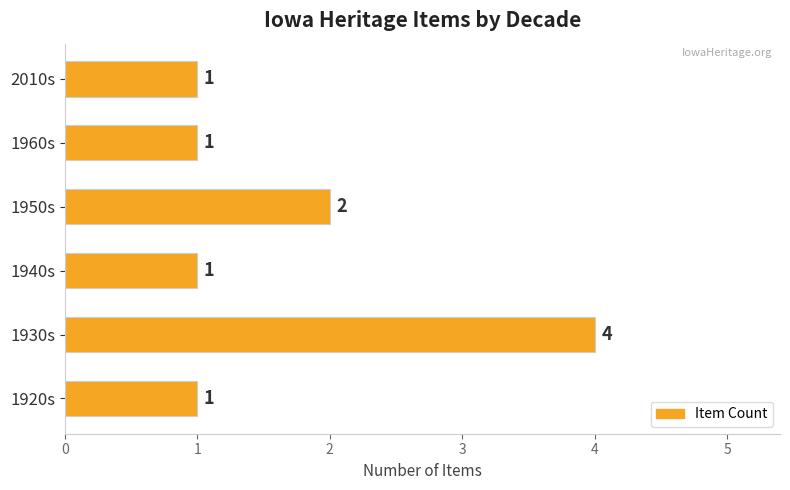

True or false: the data shows 2 at 2010s.

False